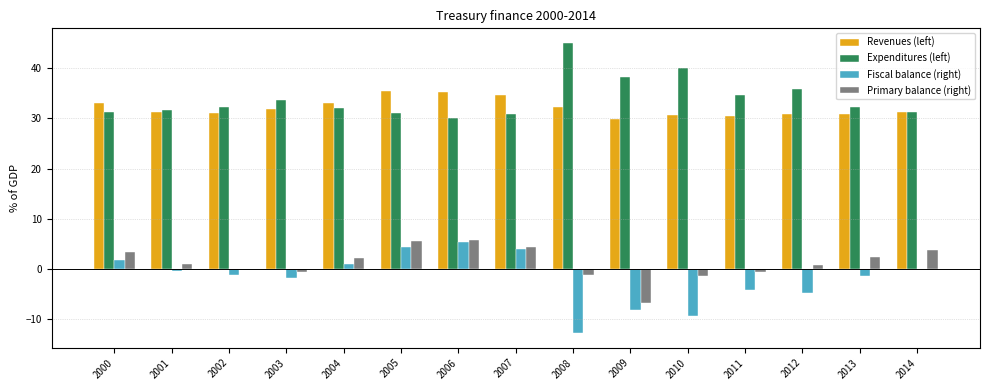

What is the greatest value displayed?

45.1